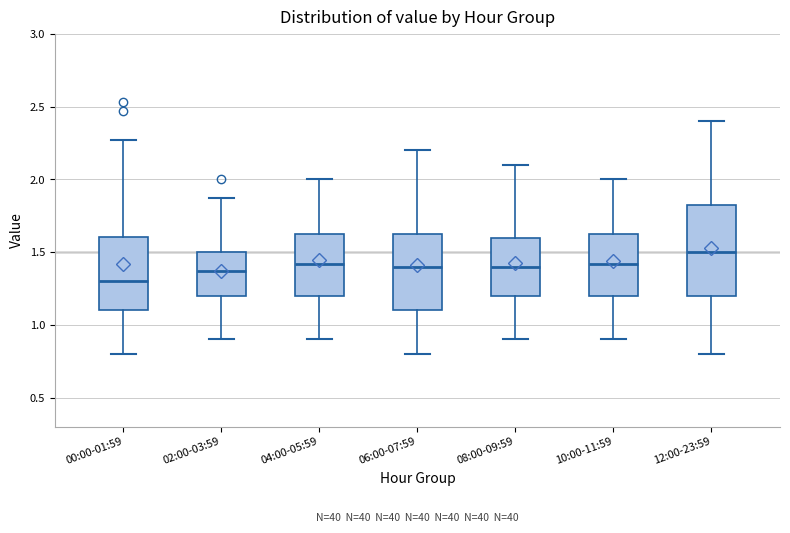

Where does the lower whisker of the box for 10:00-11:59 end on the y-axis? The values are not printed on the chart, so give them approximately, as read against the axis.

0.90